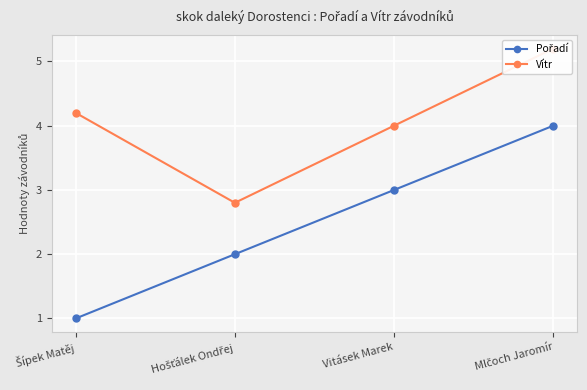

True or false: Vítr and Pořadí intersect in this chart.

False